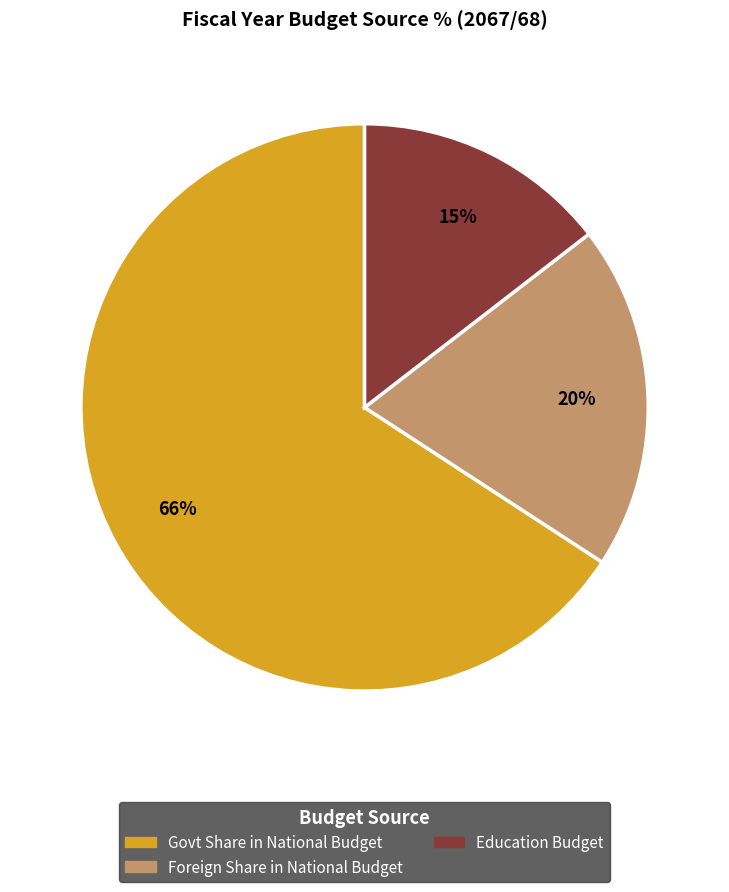

To the nearest percent, what is the average slice percentage?

33%